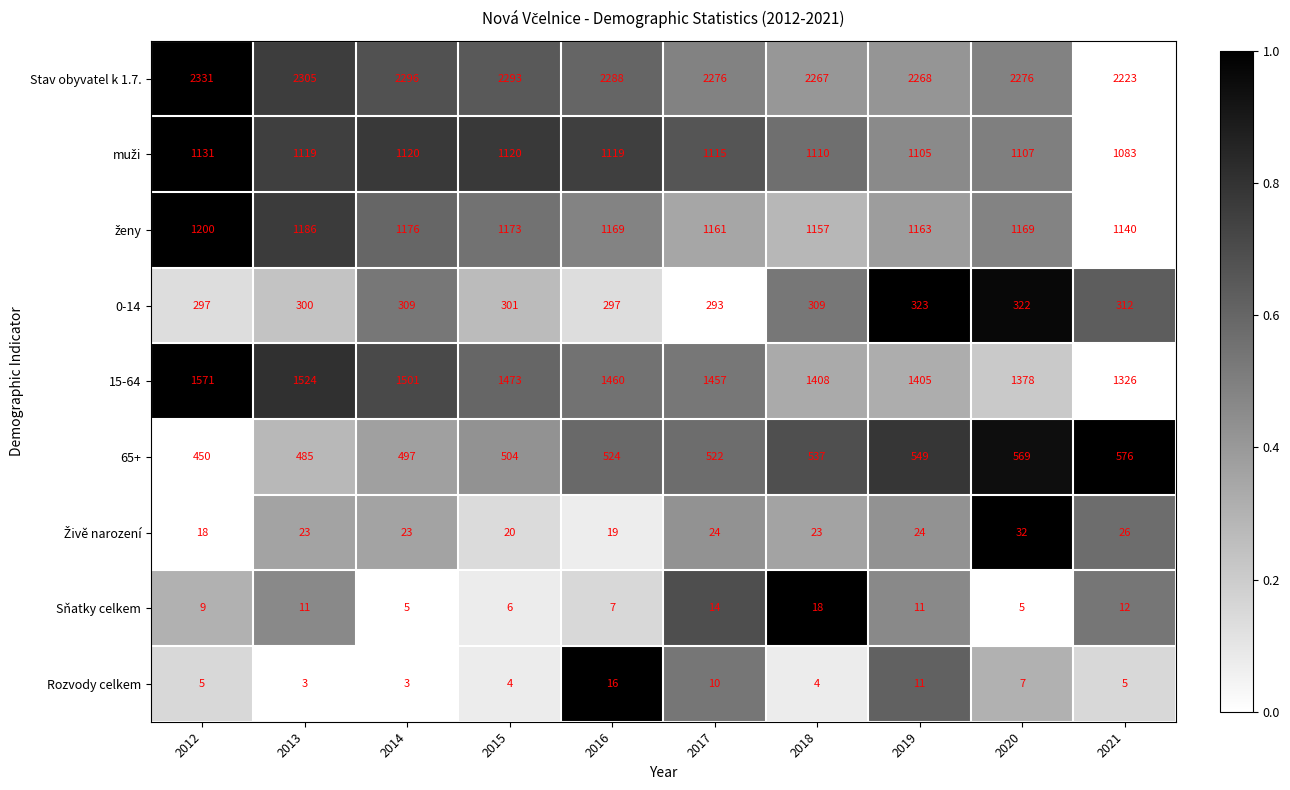

What is the sum of all 15-64 values?

14503